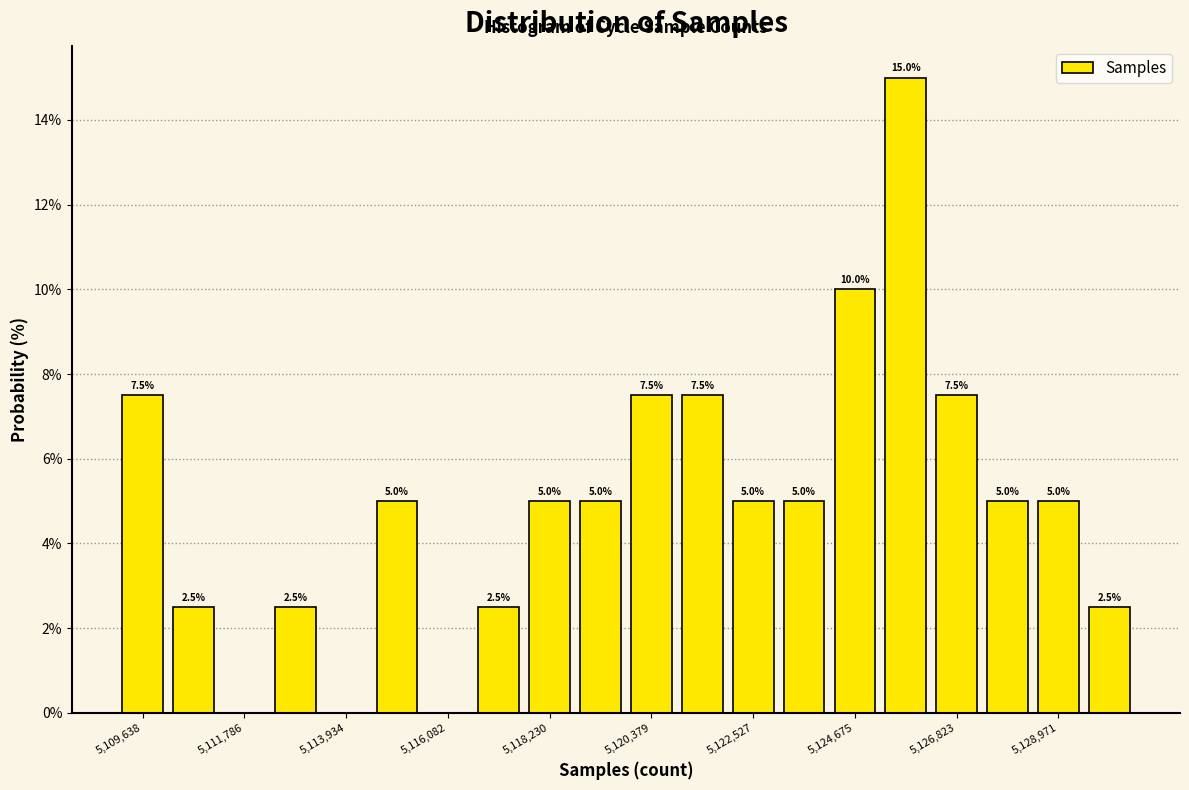

Around what value on the x-axis is the tallest bar? Give the approximate position of its centre, as read against the axis.

5125500